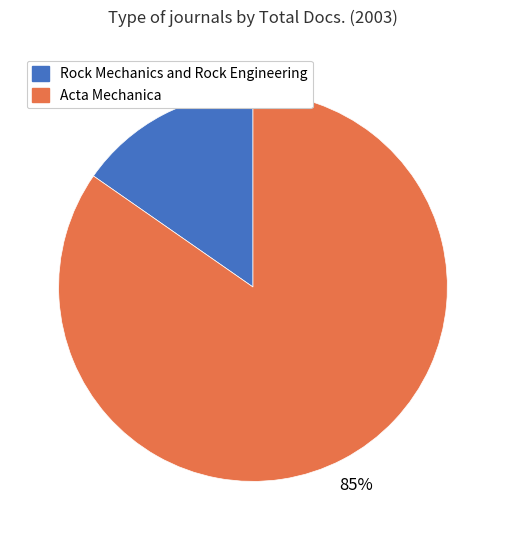

To the nearest percent, what is the combined percentage of Rock Mechanics and Rock Engineering and Acta Mechanica?

100%